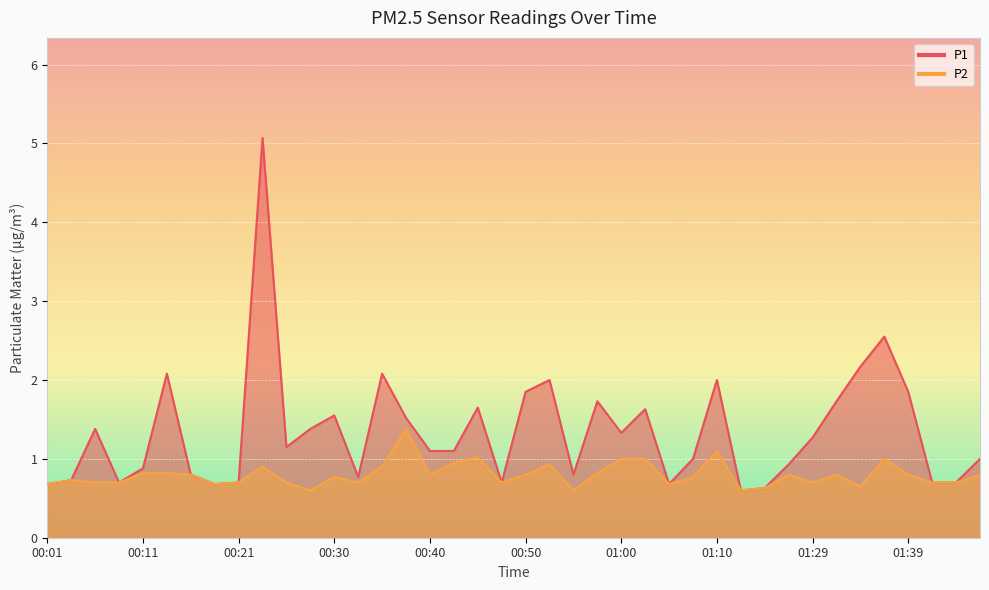

How many lines are shown in the chart?

2